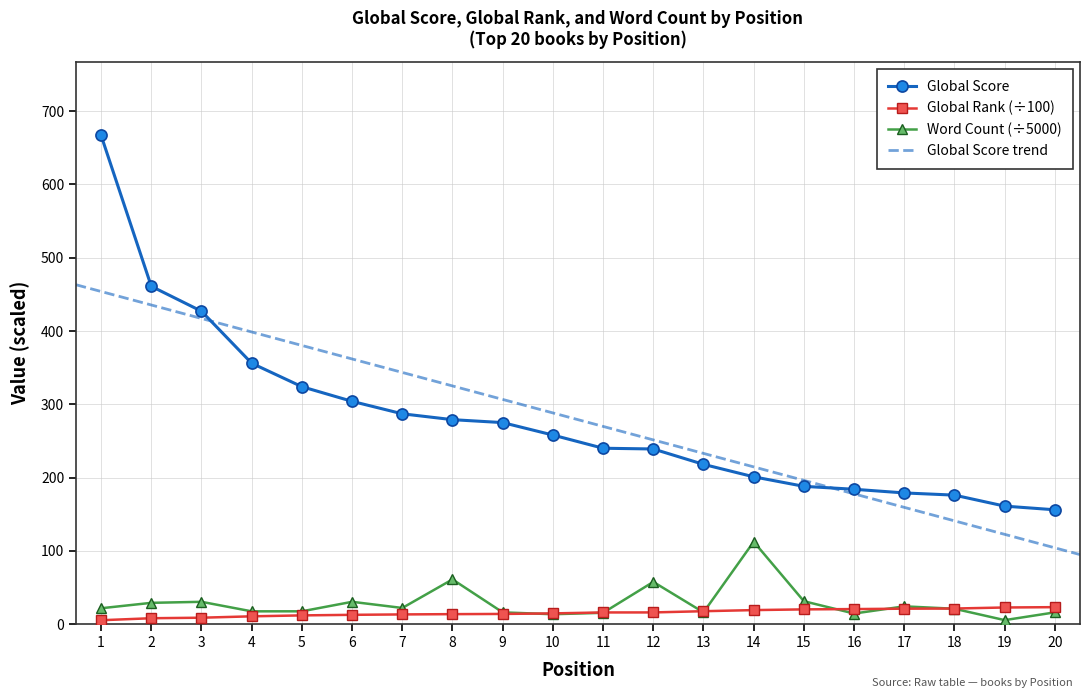

True or false: Global Score and Global Rank (÷100) intersect in this chart.

False